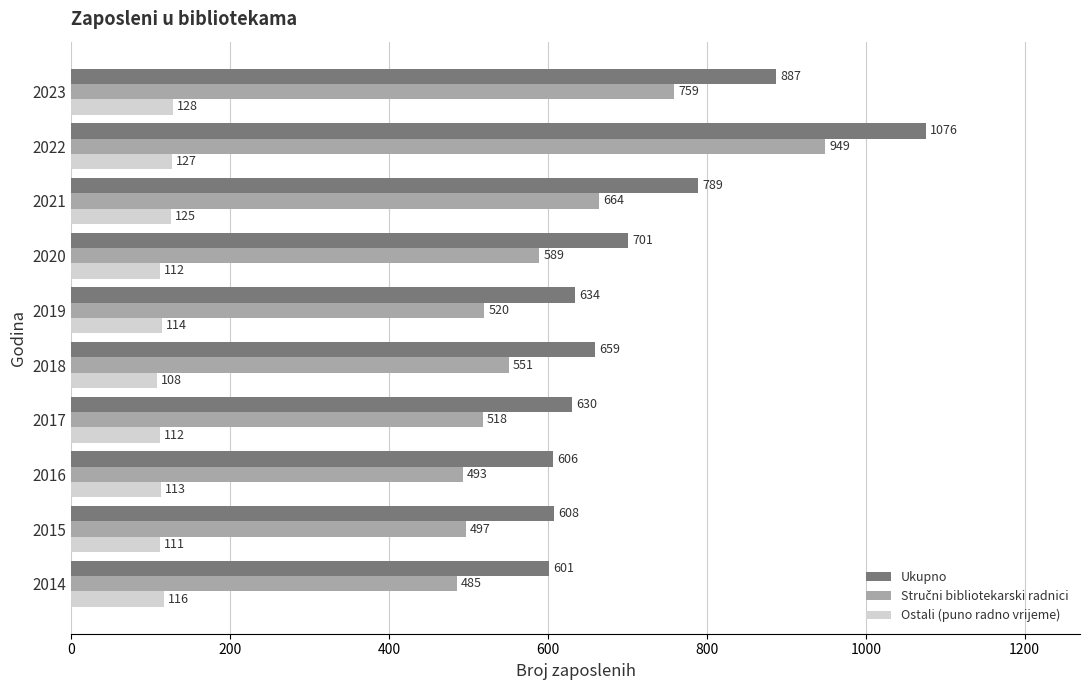

What value does the Ukupno series have at 2019, to the nearest 5?

635